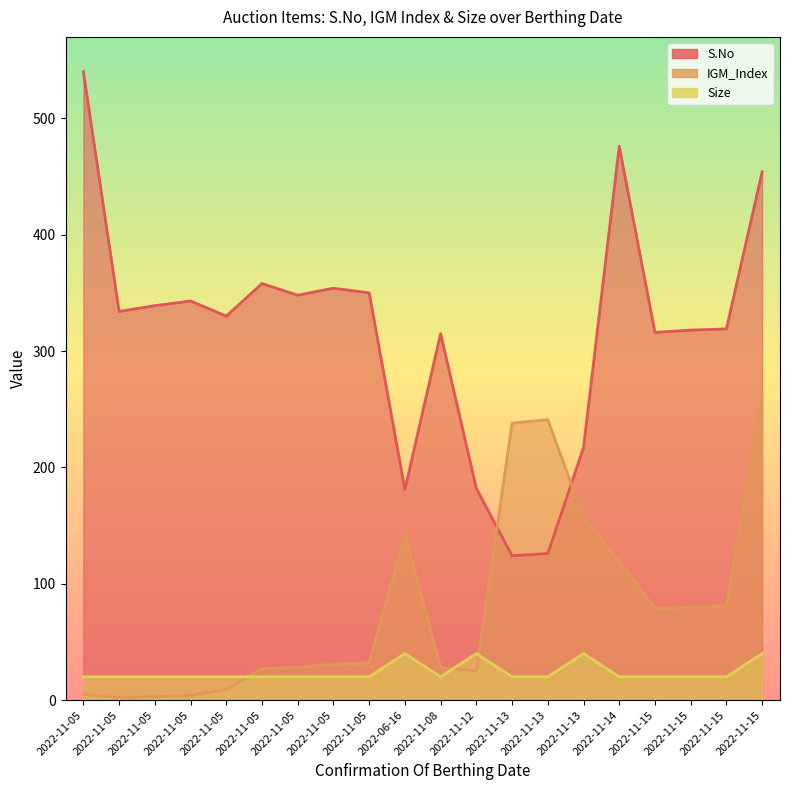

What is the label of the 13th point from the right?

2022-11-05